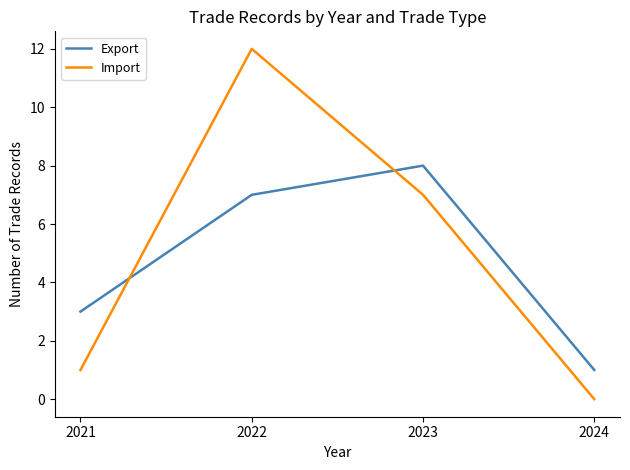

Is it true that Export equals 11 at 2023?

False